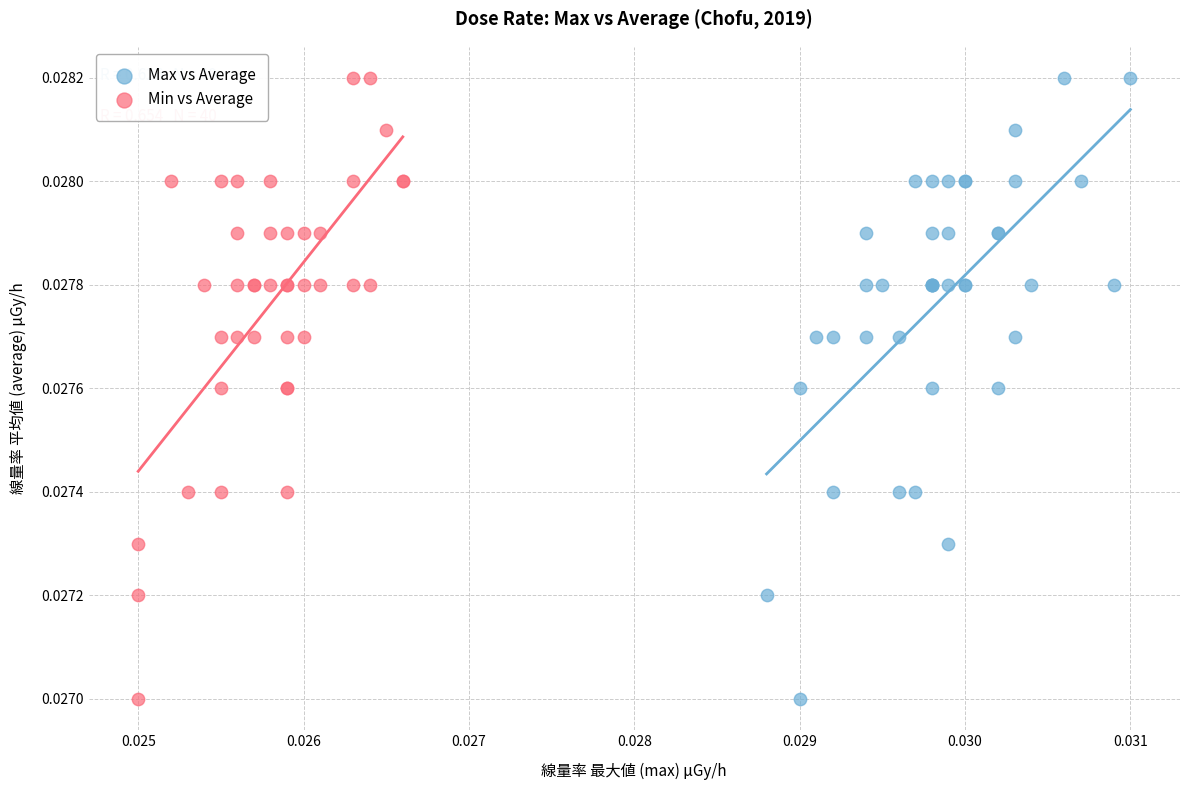

What are all the series names shown in the legend?

Max vs Average, Min vs Average